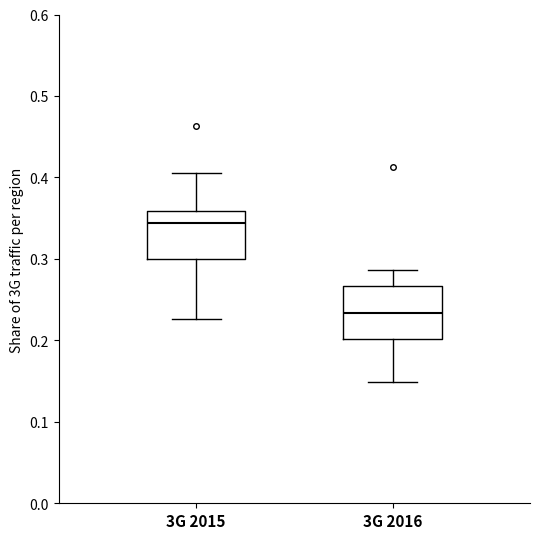

Where does the upper whisker of the box for 3G 2016 end on the y-axis? The values are not printed on the chart, so give them approximately, as read against the axis.

0.29